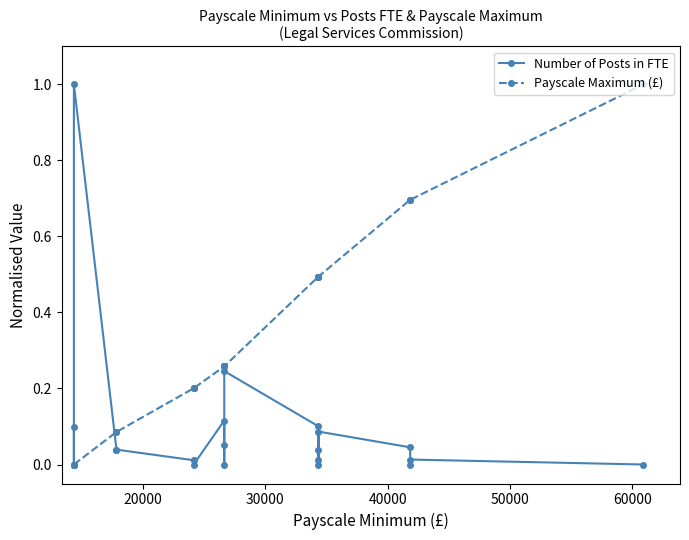

What are all the series names shown in the legend?

Number of Posts in FTE, Payscale Maximum (£)